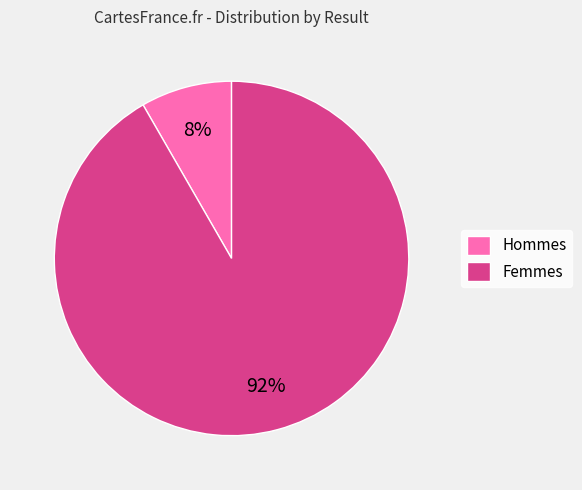

What percentage is the Femmes slice, to the nearest percent?

92%